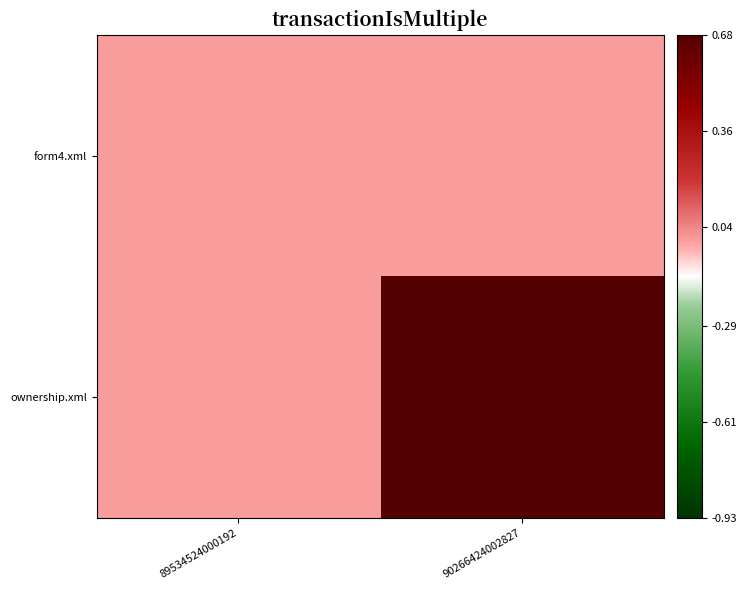

What is the difference between the highest and lowest values at 90266424002827?

1